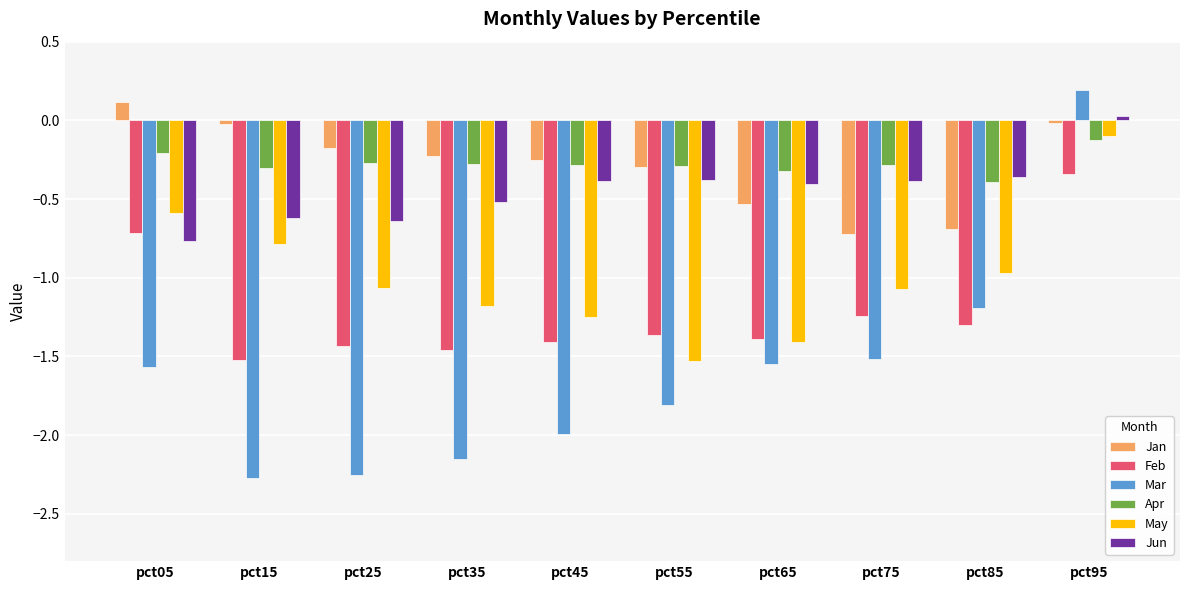

Read the Jan value at pct85.

-0.7